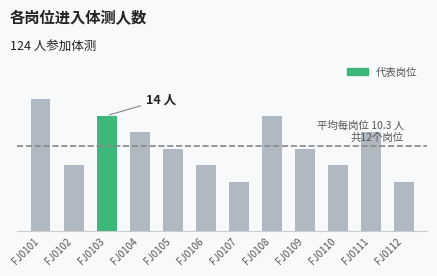

Between FJ0105 and FJ0108, which is larger?

FJ0108